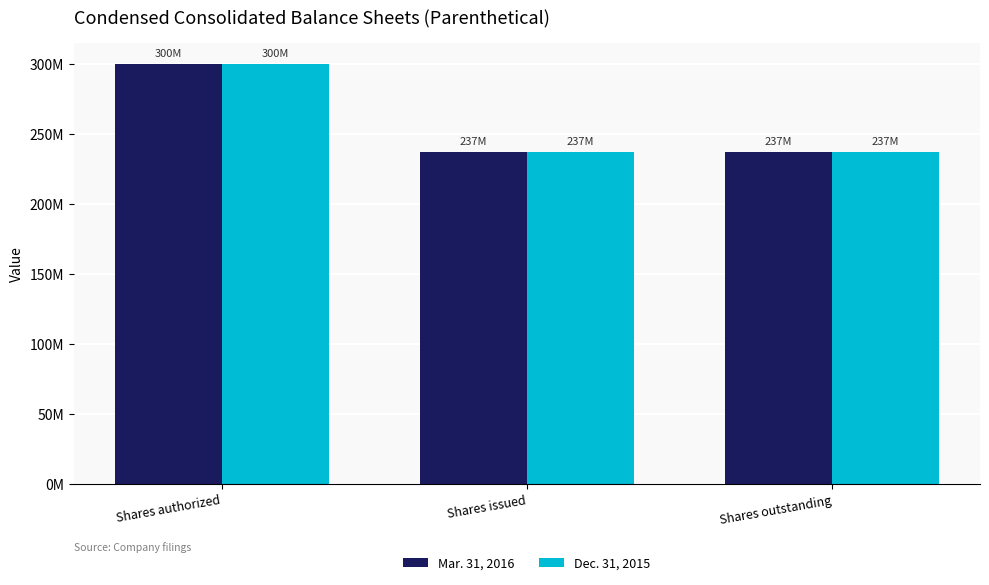

What are all the series names shown in the legend?

Mar. 31, 2016, Dec. 31, 2015